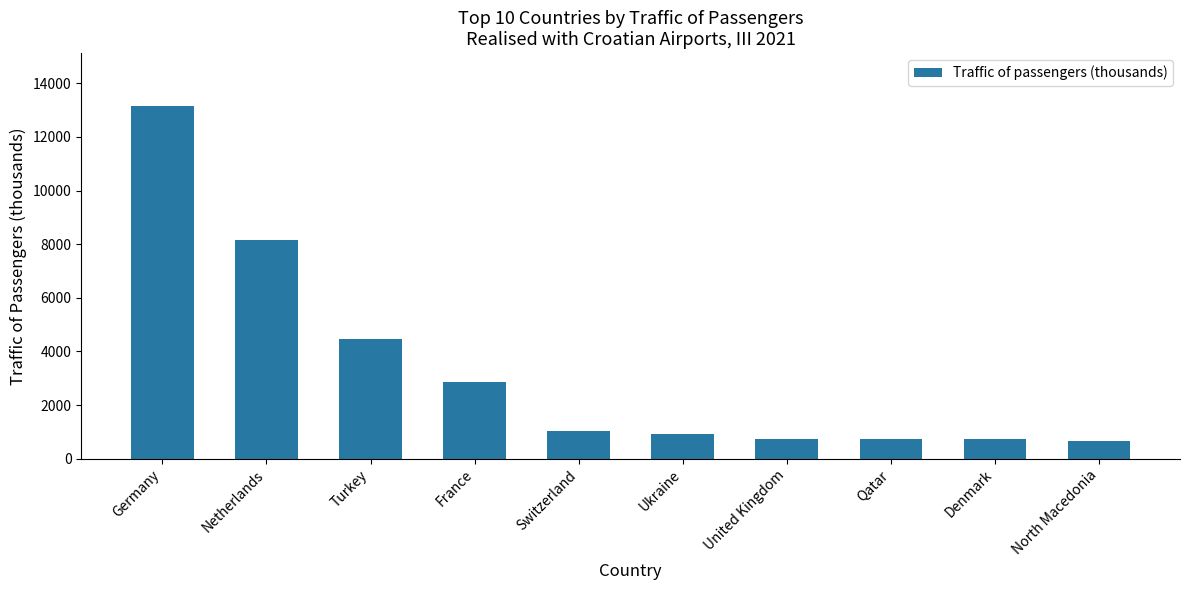

Count the number of data series in this chart.

1